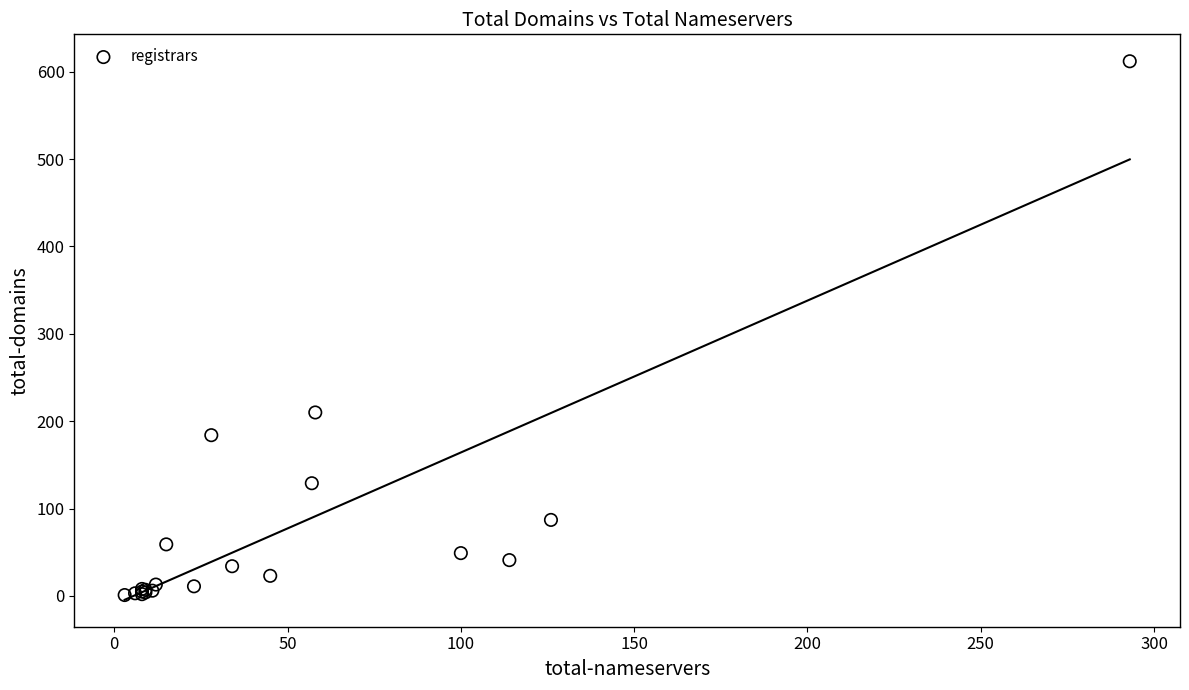

What Y value in the scatter plot is closest to 306?

210